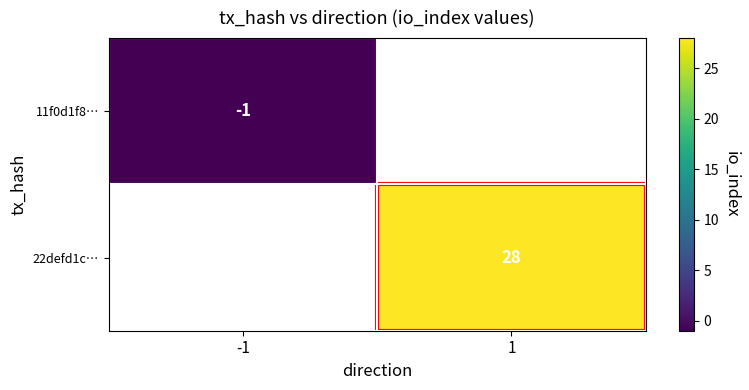

The value of 11f0d1f8… at -1 is -1. True or false?

True